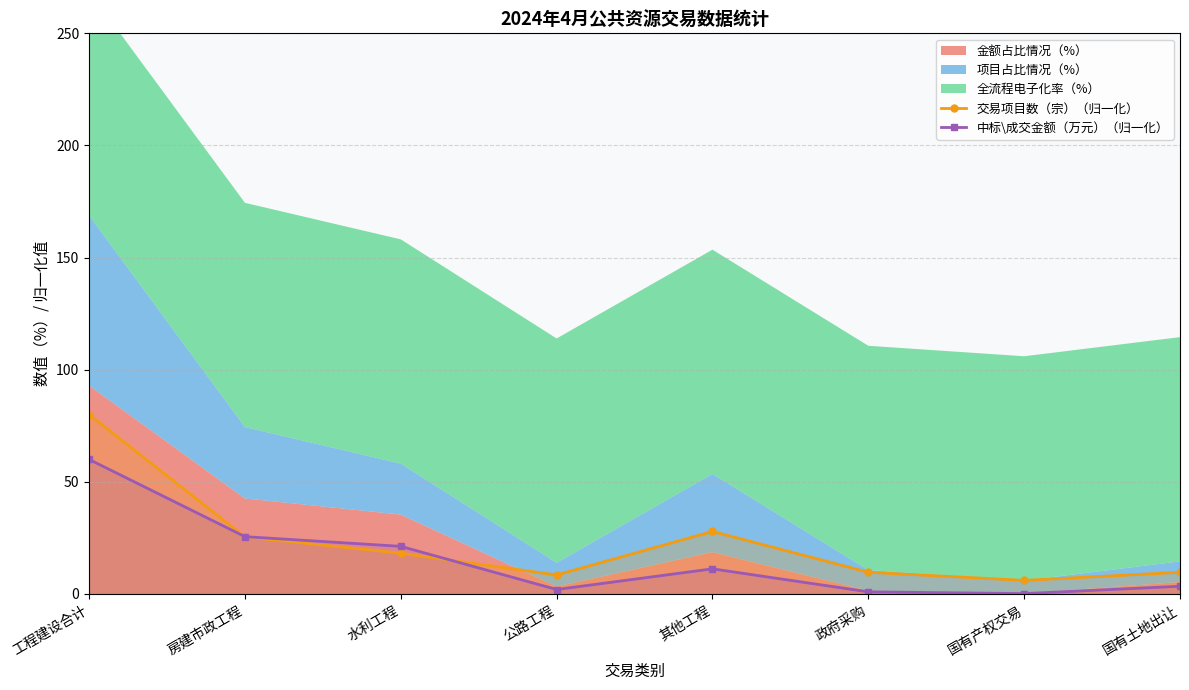

How many data points in 中标\成交金额（万元）（归一化） are less than 11?

4